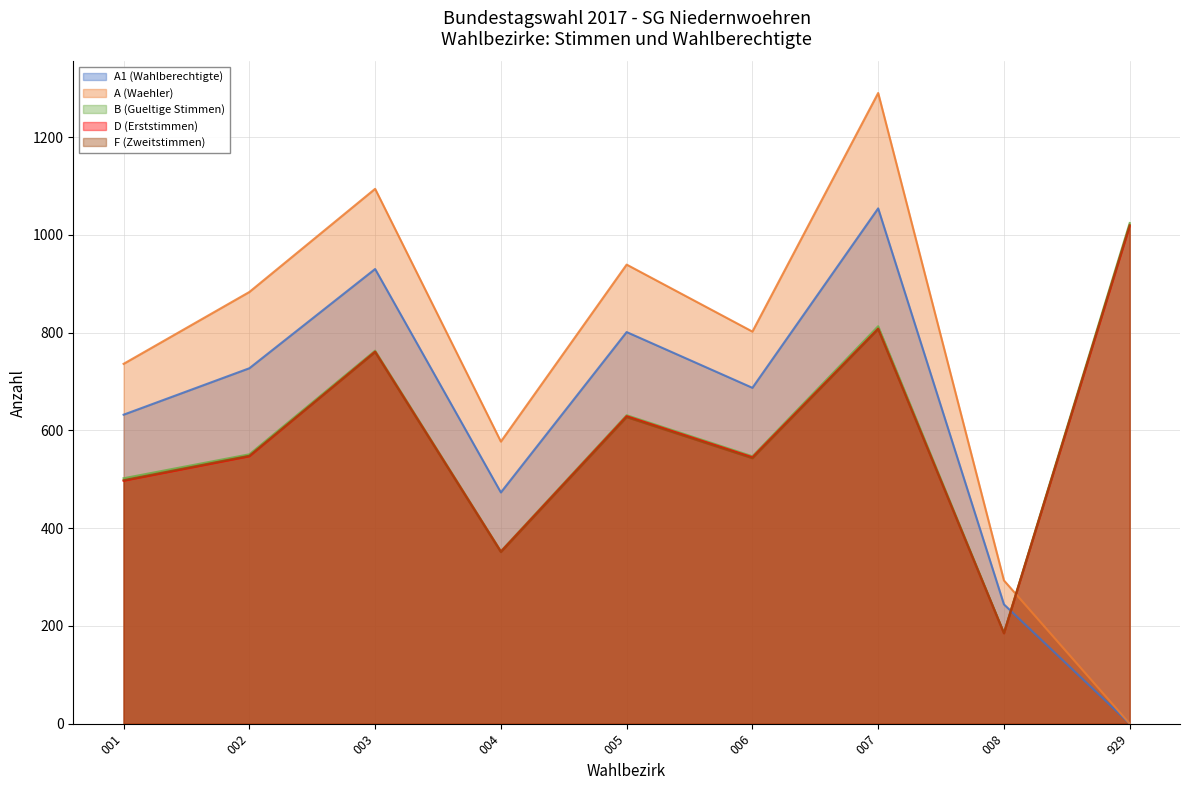

At 006, list the series in order from largest to smallest.

A (Waehler), A1 (Wahlberechtigte), B (Gueltige Stimmen), D (Erststimmen), F (Zweitstimmen)